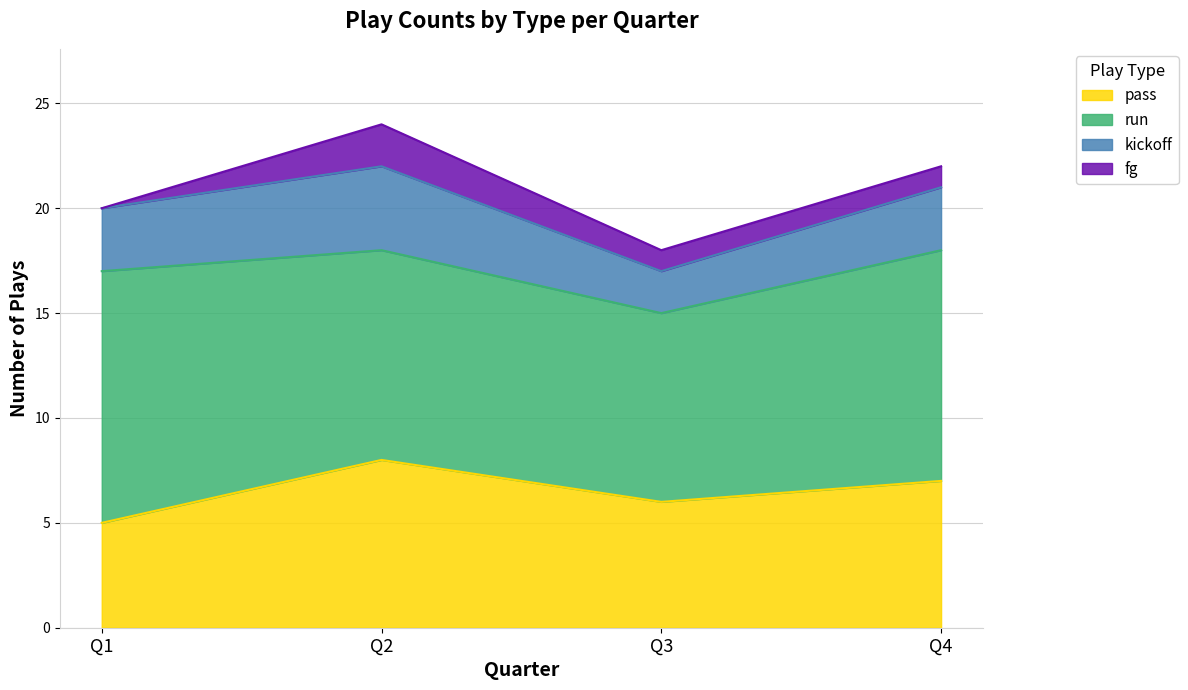

What is the sum of the kickoff values at Q2 and Q1?

7